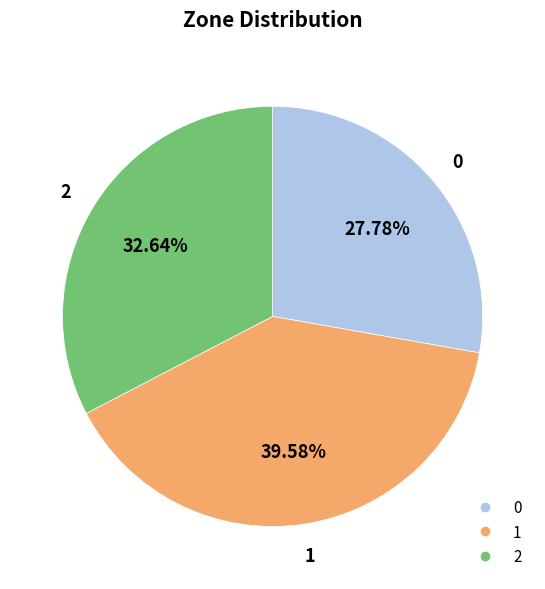

Is there any slice that represents more than half of the pie?

No